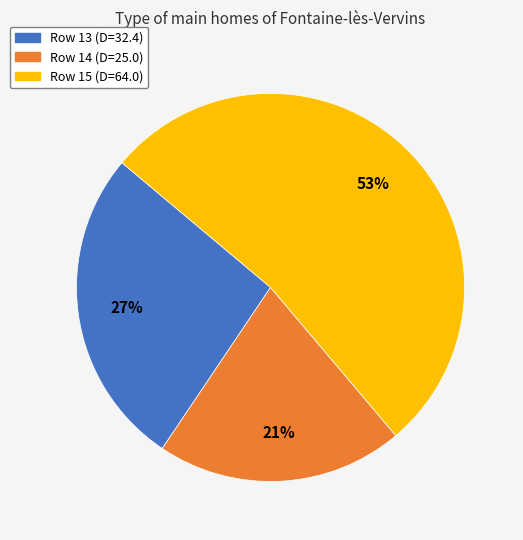

Which slice is the largest?

Row 15 (D=64.0)